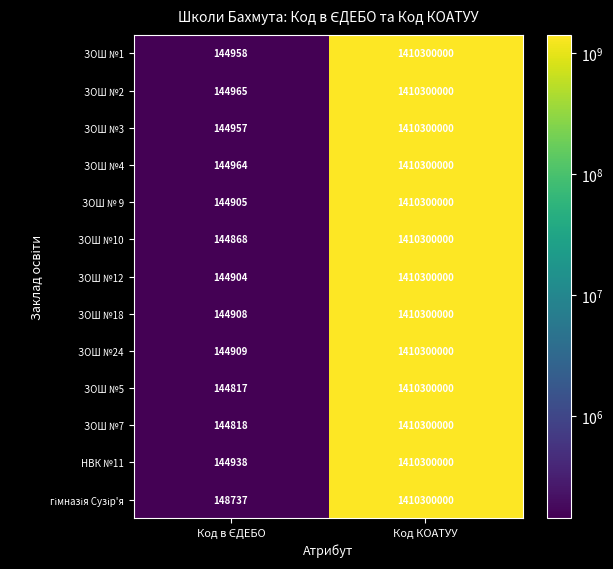

True or false: ЗОШ №10 has a value of 1410300000 at Код КОАТУУ.

True